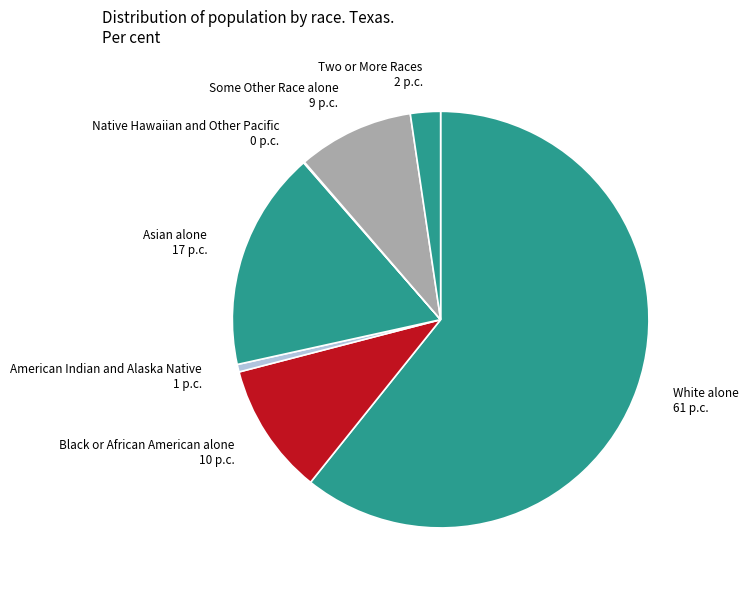

Does any single category account for the majority?

Yes